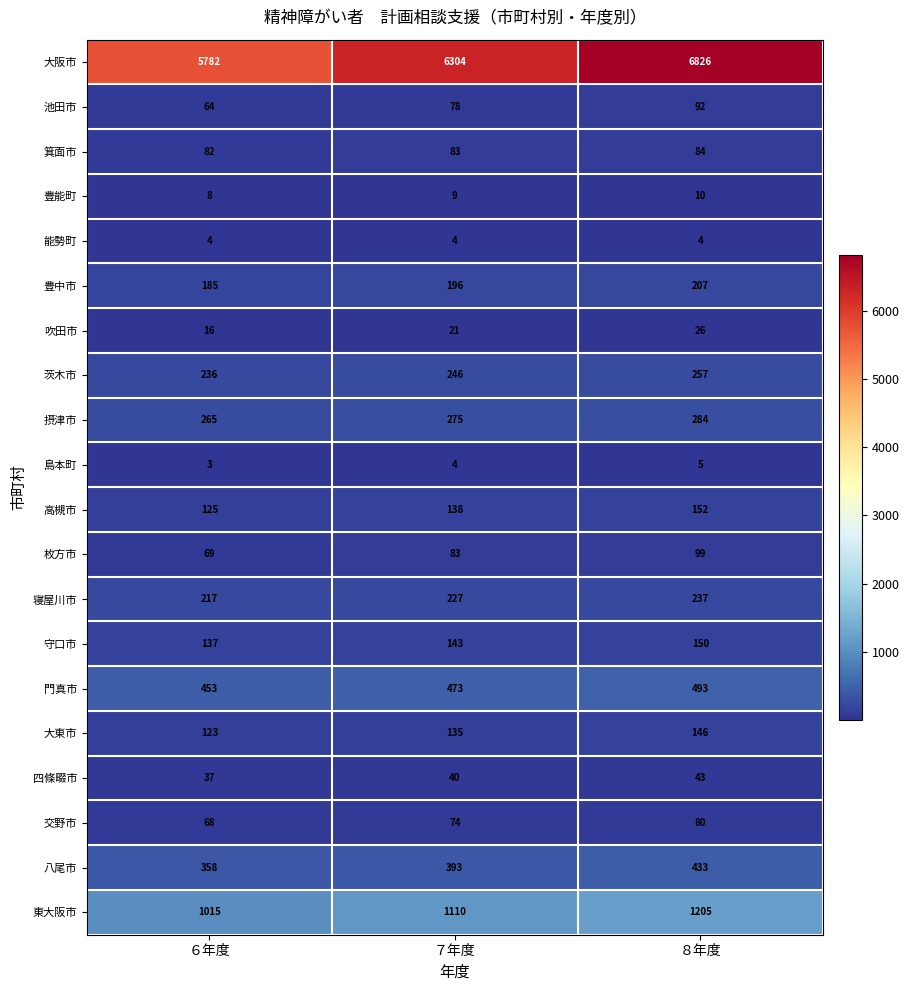

What value does the 交野市 series have at ８年度, to the nearest 10?

80